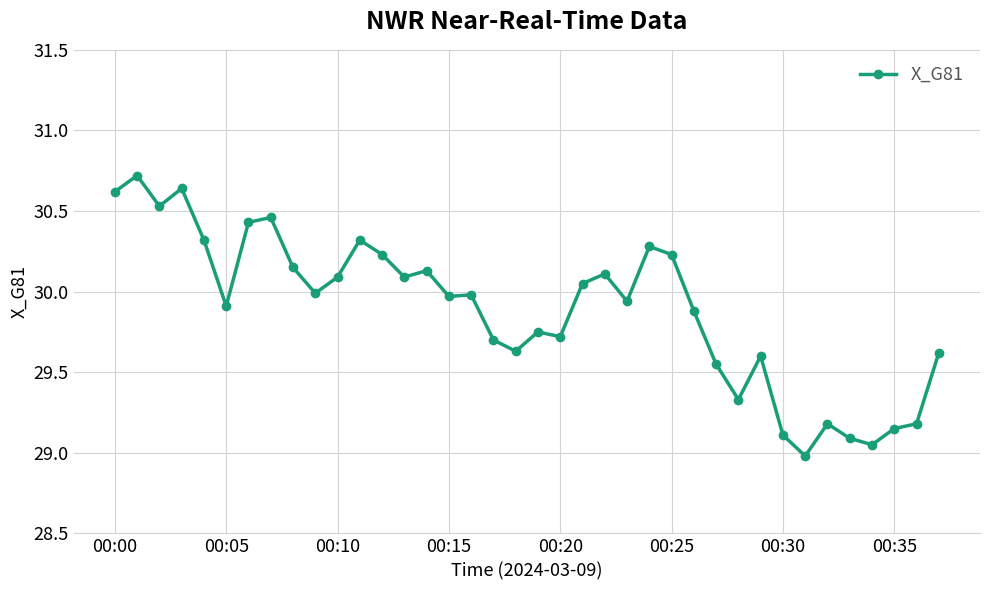

True or false: there are more than 2 points higher than both neighbors.

True